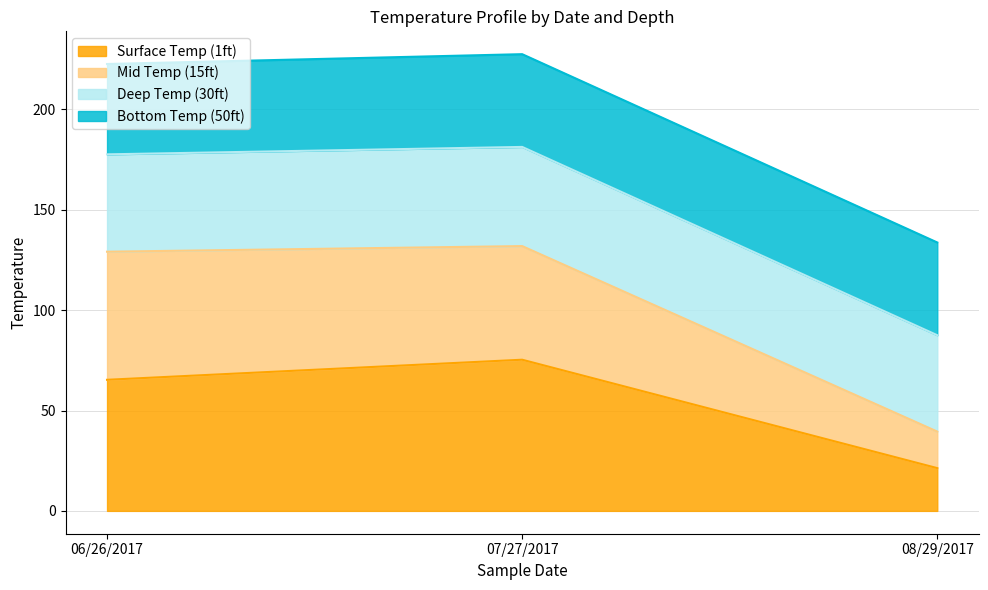

The Surface Temp (1ft) series shows 65.3 at 06/26/2017. True or false?

True